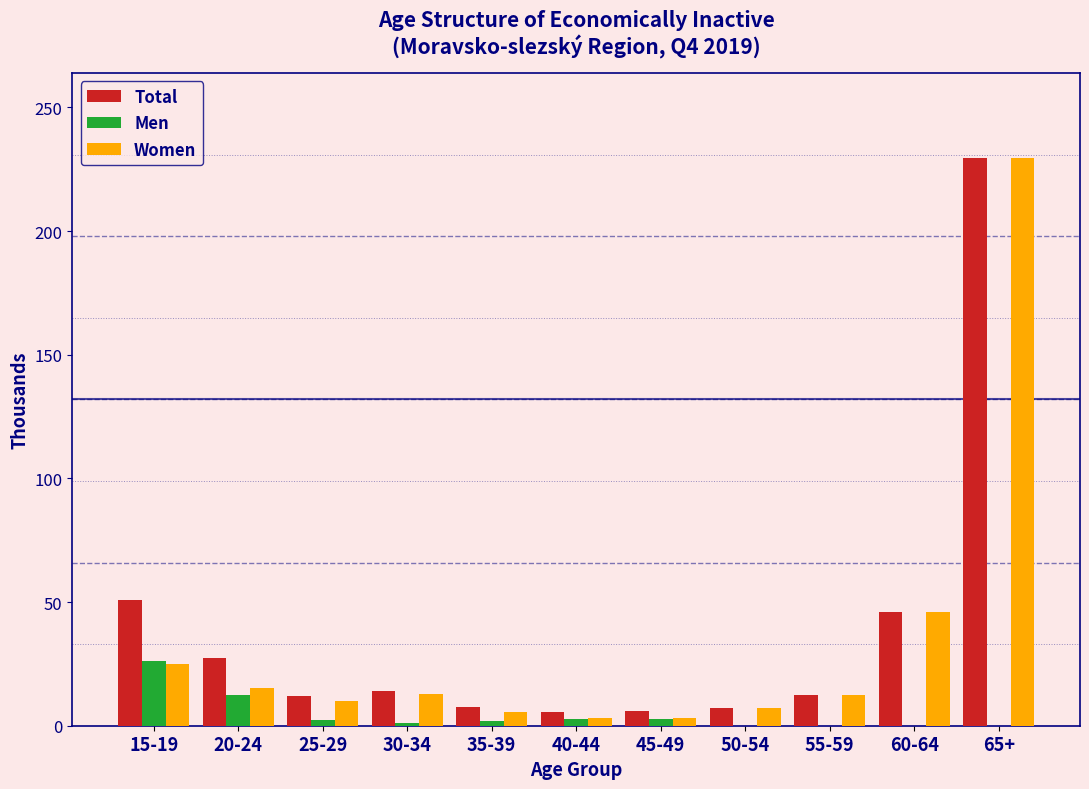

What is the sum of all Total values?

418.8